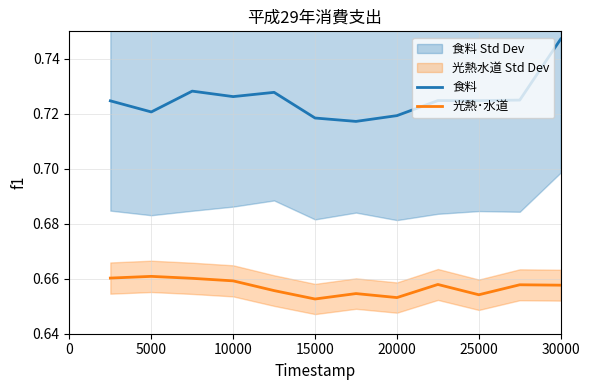

Is the value of 食料 at 5000 greater than the value of 光熱･水道 at 25000?

Yes